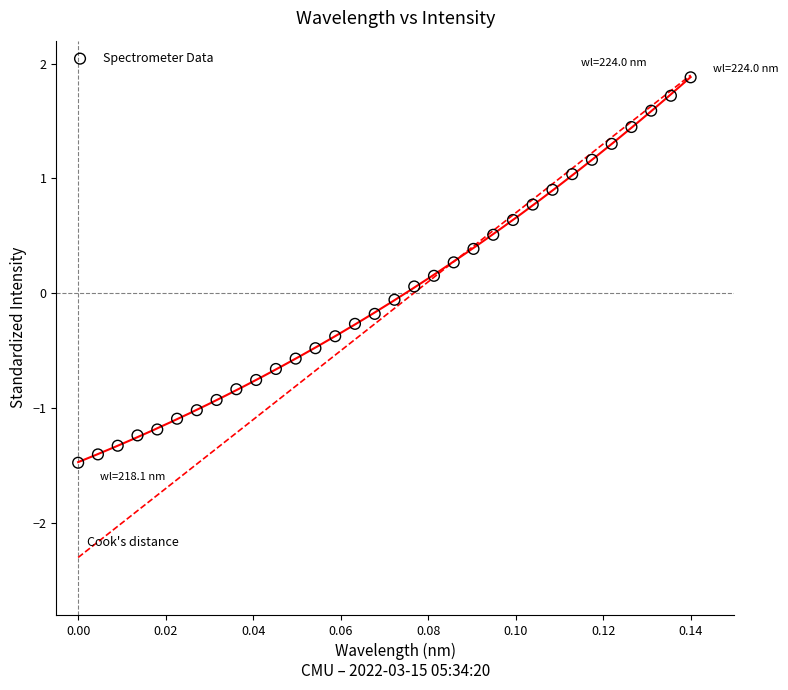

What is the range of Y values (max minus min)?

3.4